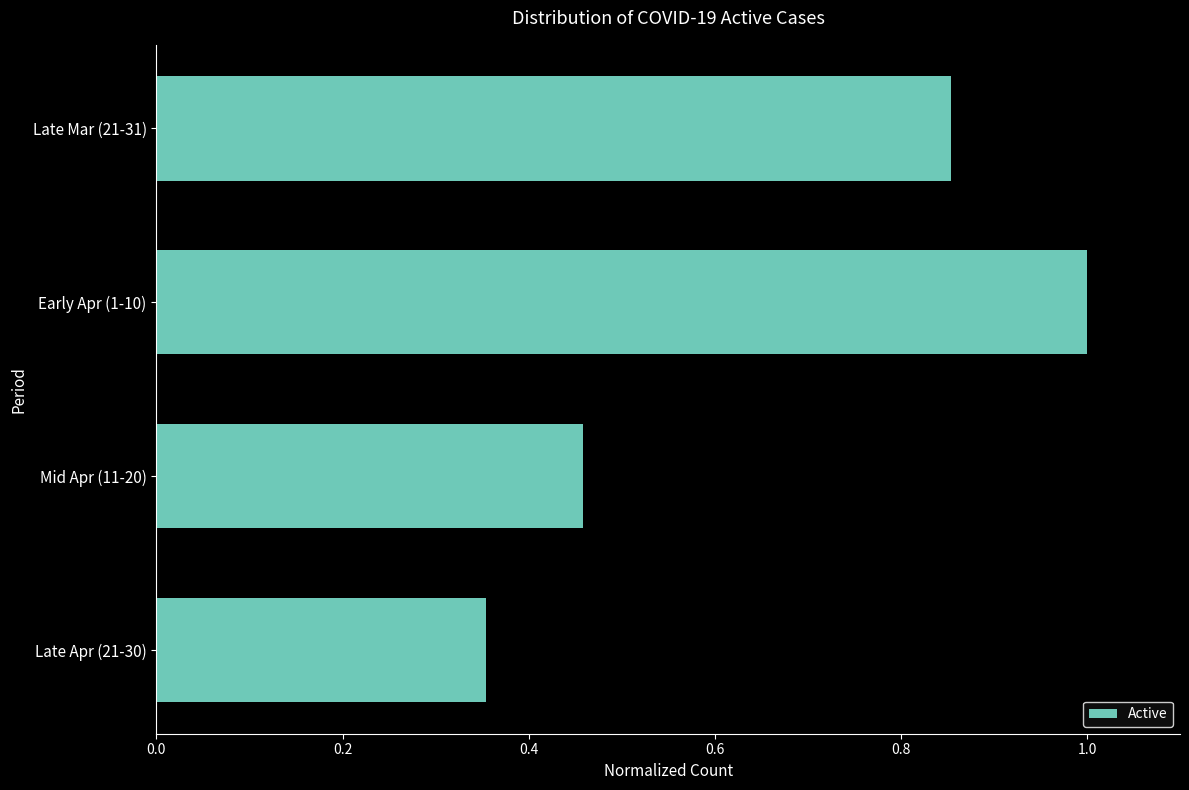

At which label is the value closest to 0?

Late Apr (21-30)